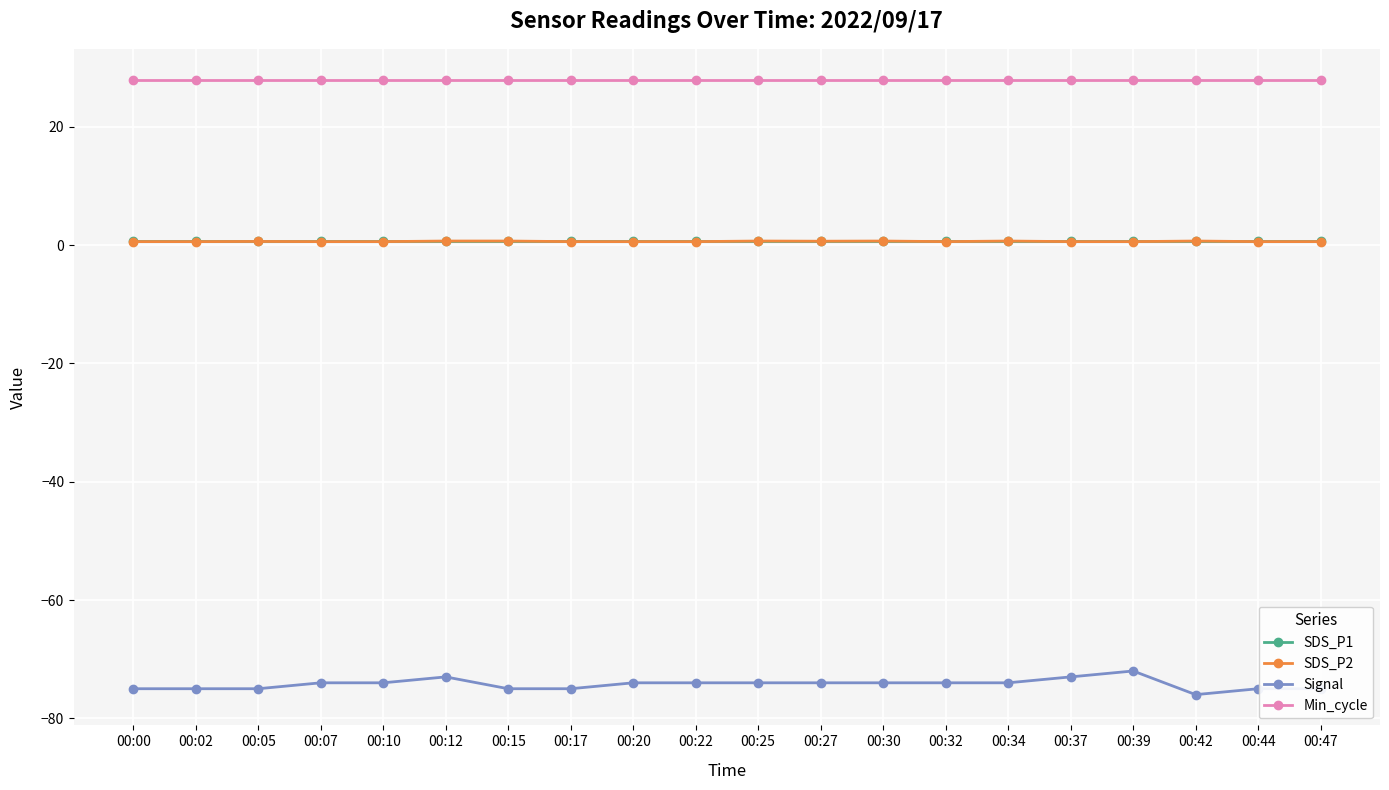

True or false: Min_cycle and SDS_P2 intersect in this chart.

False